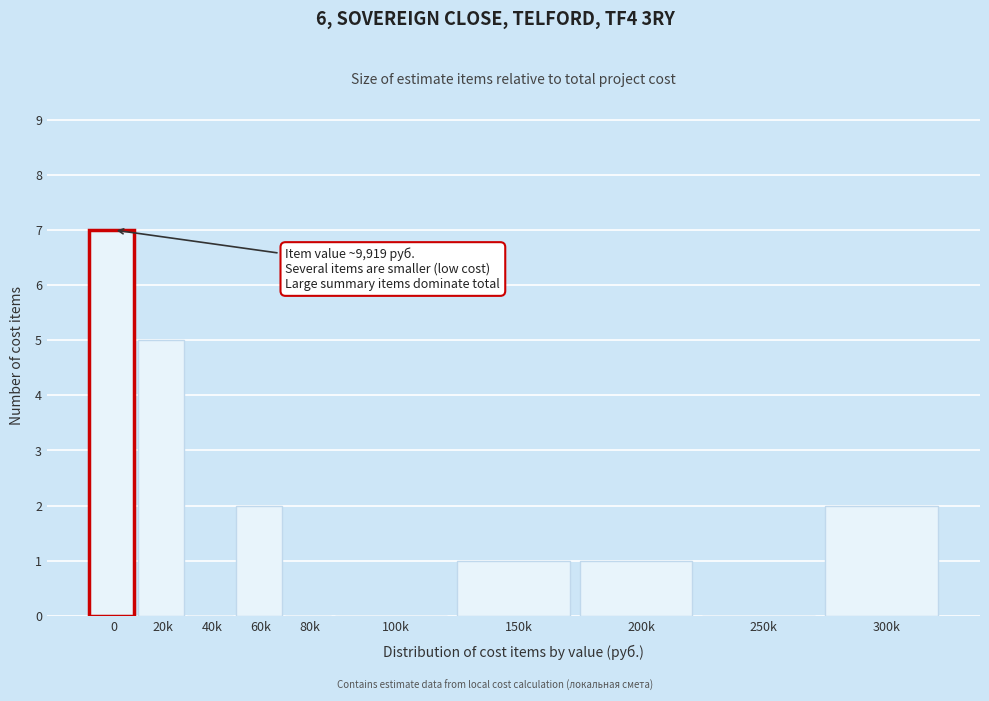

Reading left to right, list all the values displayed in this chart.

0=7	20k=5	40k=0	60k=2	80k=0	100k=0	150k=1	200k=1	250k=0	300k=2